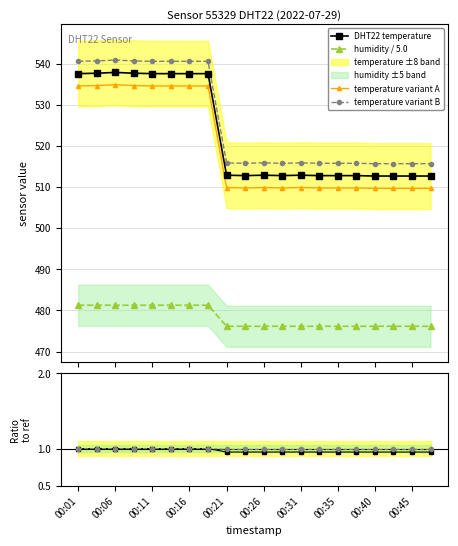

What is the maximum value for temperature variant B?

540.9